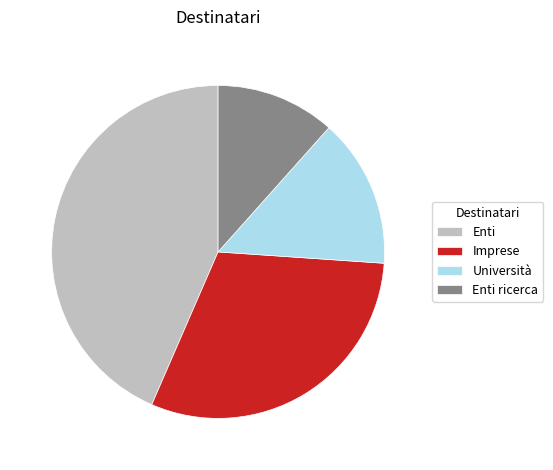

Is the sum of Enti and Imprese greater than half?

Yes